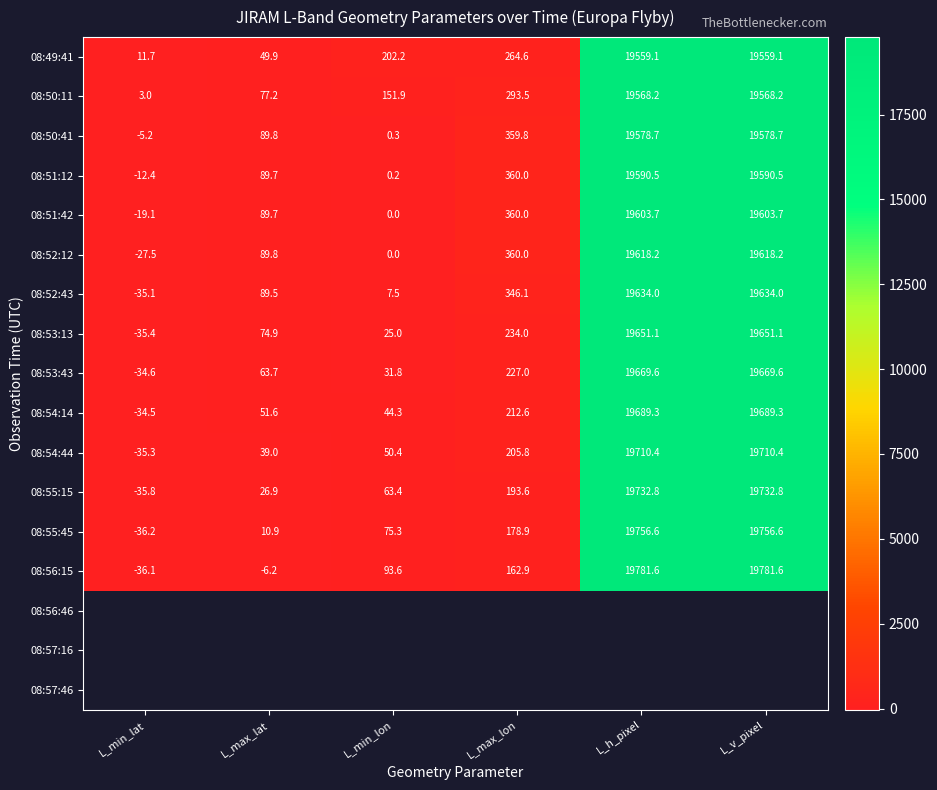

Is the value of 08:54:44 at L_min_lat greater than the value of 08:53:13 at L_h_pixel?

No